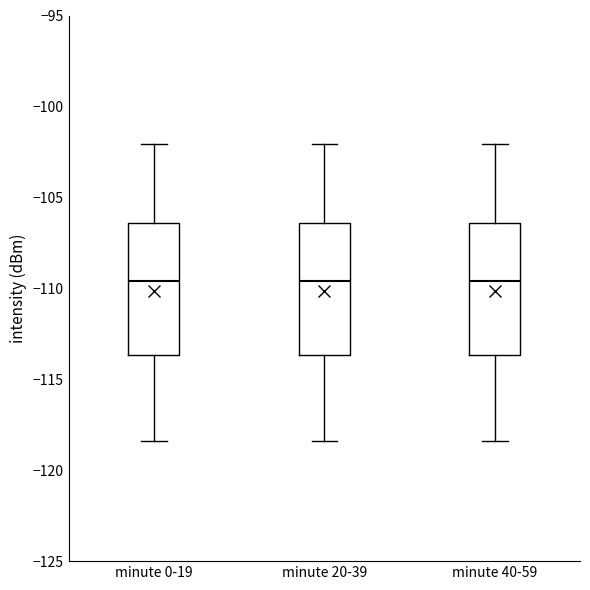

Where is the upper edge of the box for minute 0-19 on the y-axis? The values are not printed on the chart, so give them approximately, as read against the axis.

-106.5